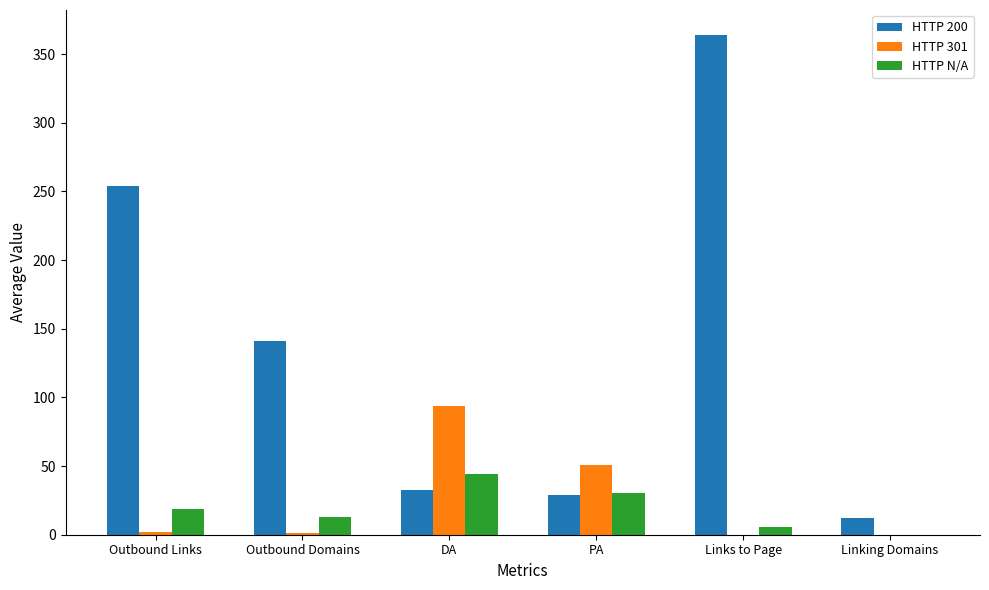

What is the maximum value shown in the chart?

363.9